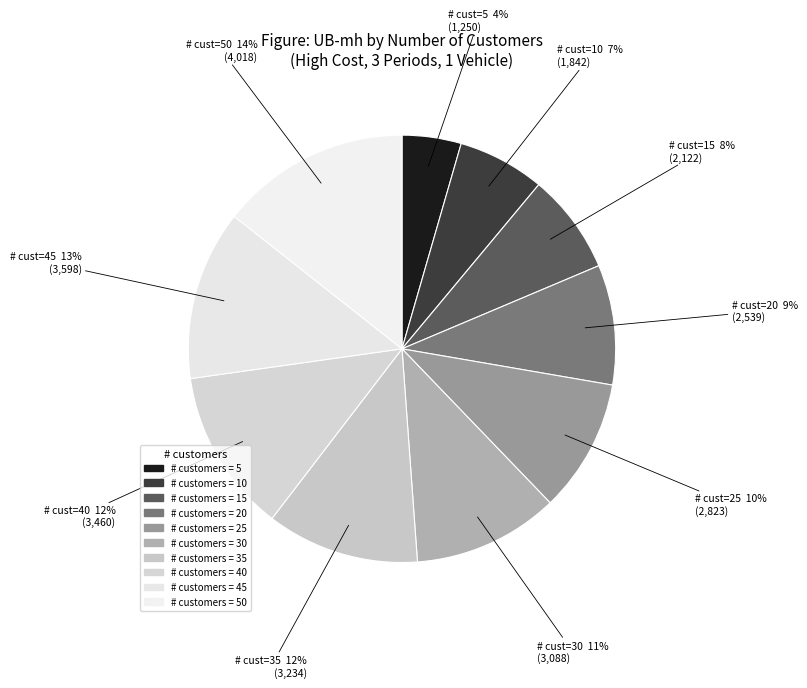

Rank the categories by value from lowest to highest.

5, 10, 15, 20, 25, 30, 35, 40, 45, 50